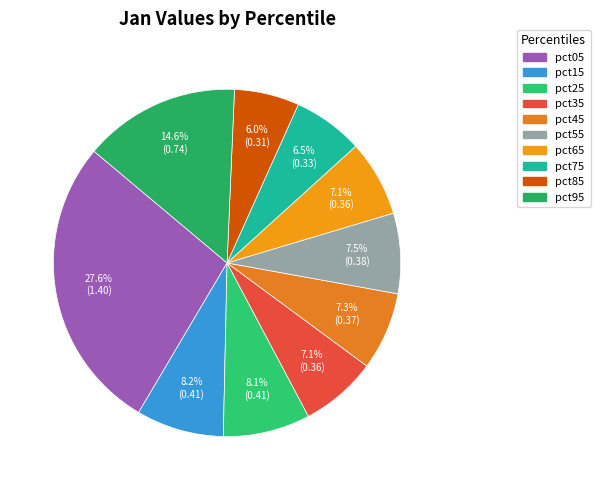

Do pct85 and pct25 together represent more than half of the pie?

No